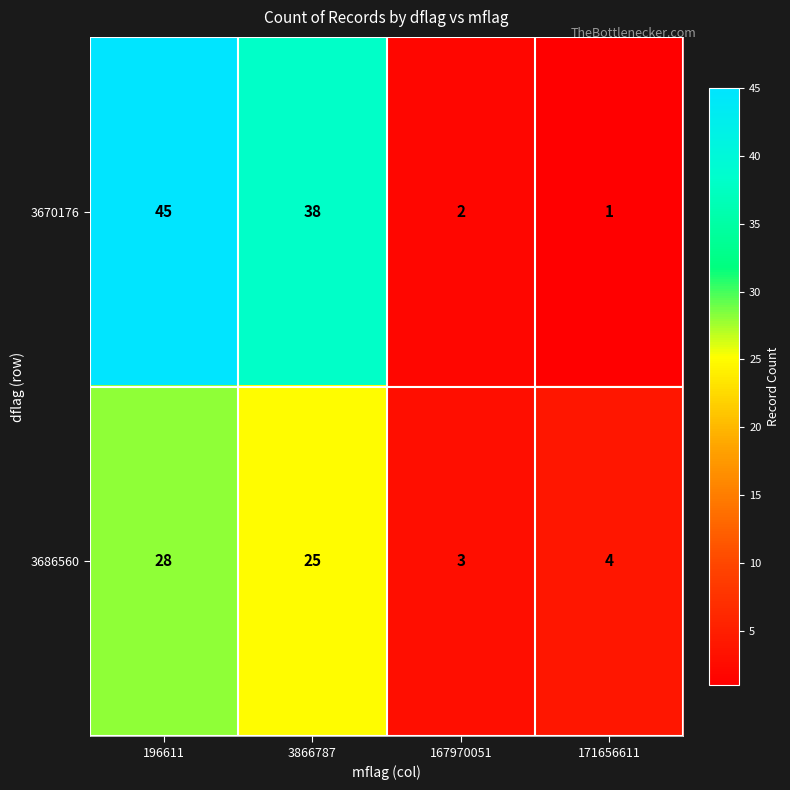

Is it true that 3670176 equals 2 at 167970051?

True